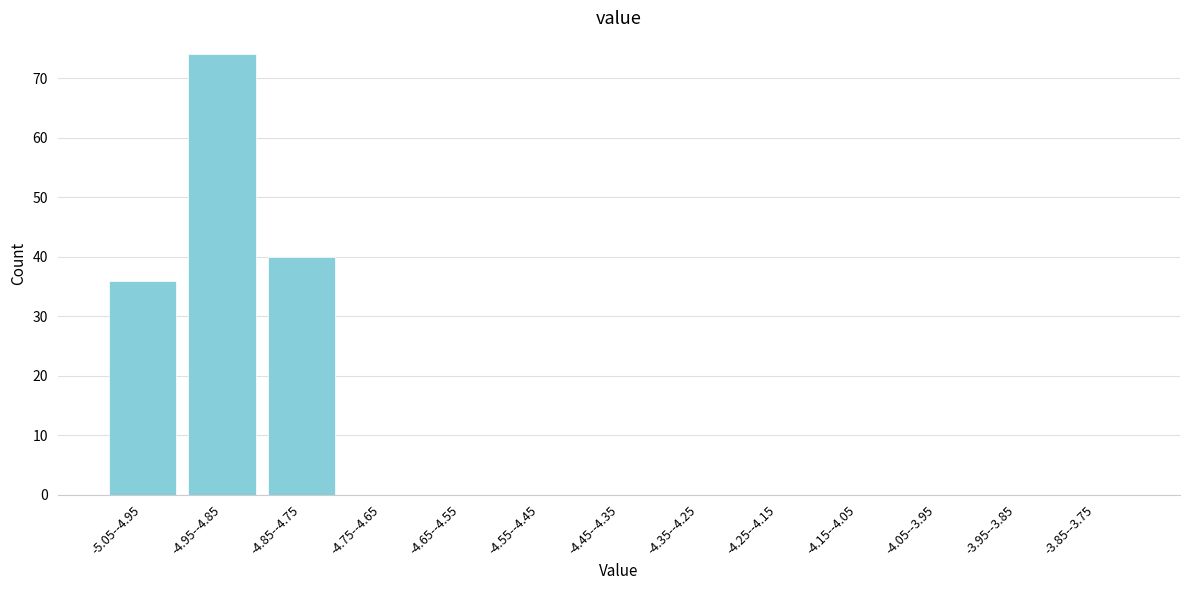

Reading left to right, transcribe all the data shown in this chart.

-5.05--4.95=36	-4.95--4.85=74	-4.85--4.75=40	-4.75--4.65=0	-4.65--4.55=0	-4.55--4.45=0	-4.45--4.35=0	-4.35--4.25=0	-4.25--4.15=0	-4.15--4.05=0	-4.05--3.95=0	-3.95--3.85=0	-3.85--3.75=0